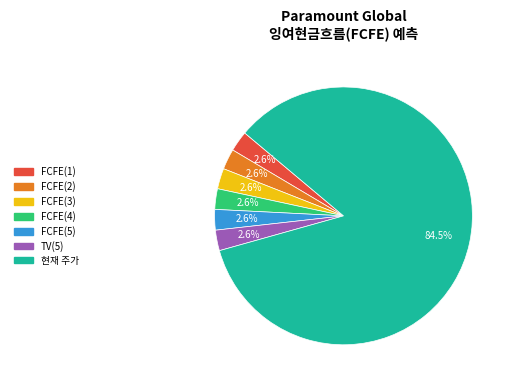

Combined, what portion of the pie is FCFE(4) and FCFE(1)?

5.2%